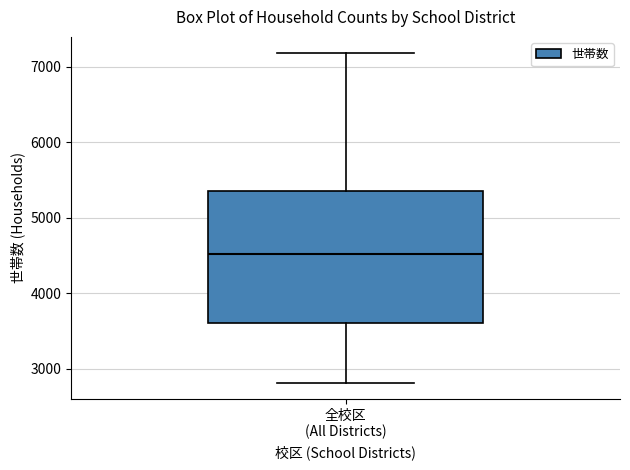

Transcribe this box plot: give where the median line is, the range the box spans, and where the two whiskers end, as read against the y-axis. The values are not printed on the chart, so give them approximately, as read against the axis.

median 4500, box 3600 to 5300, whiskers 2800 to 7200